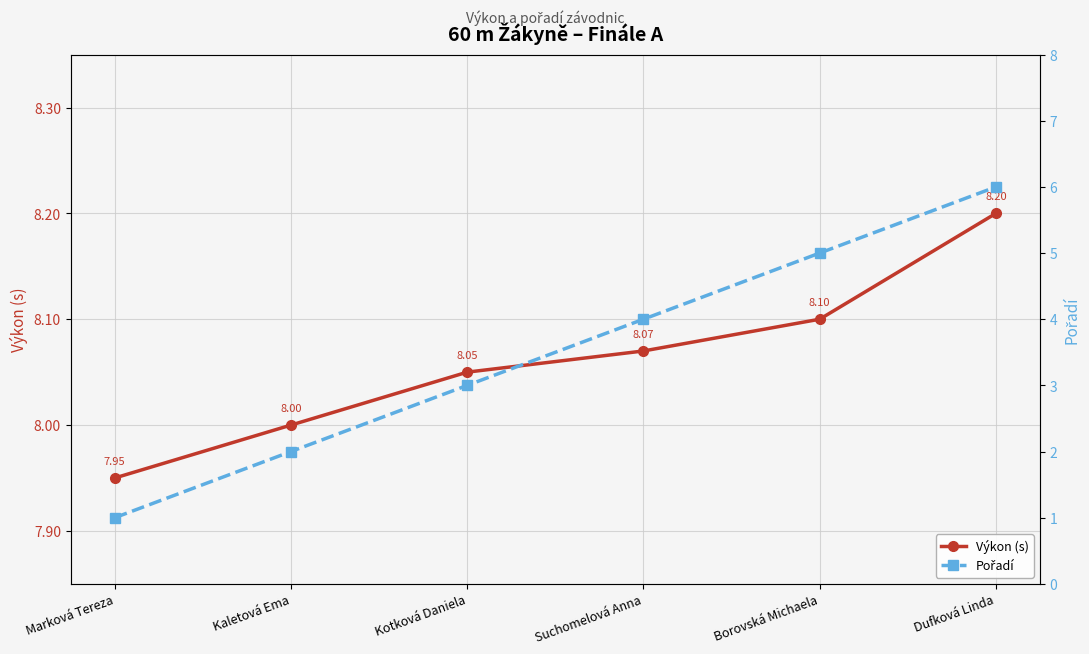

How many lines are shown in the chart?

2